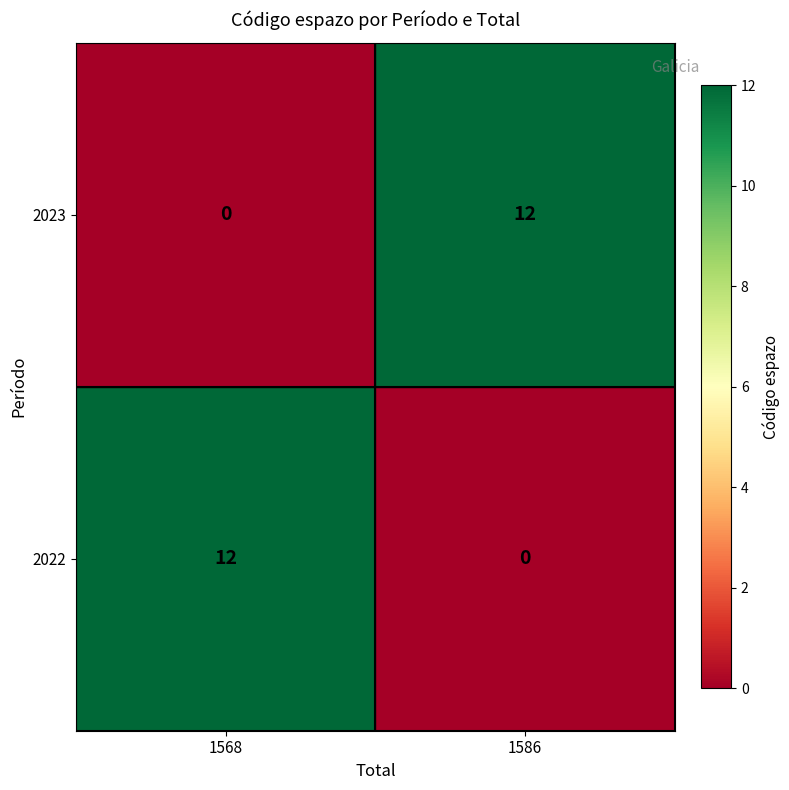

What is the average value of the 2022 series?

6